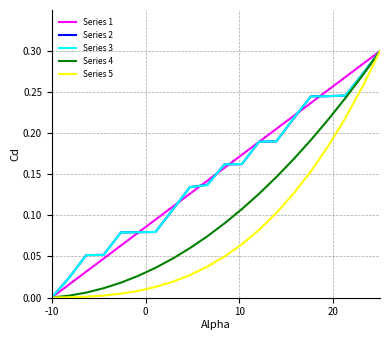

How many lines are shown in the chart?

5